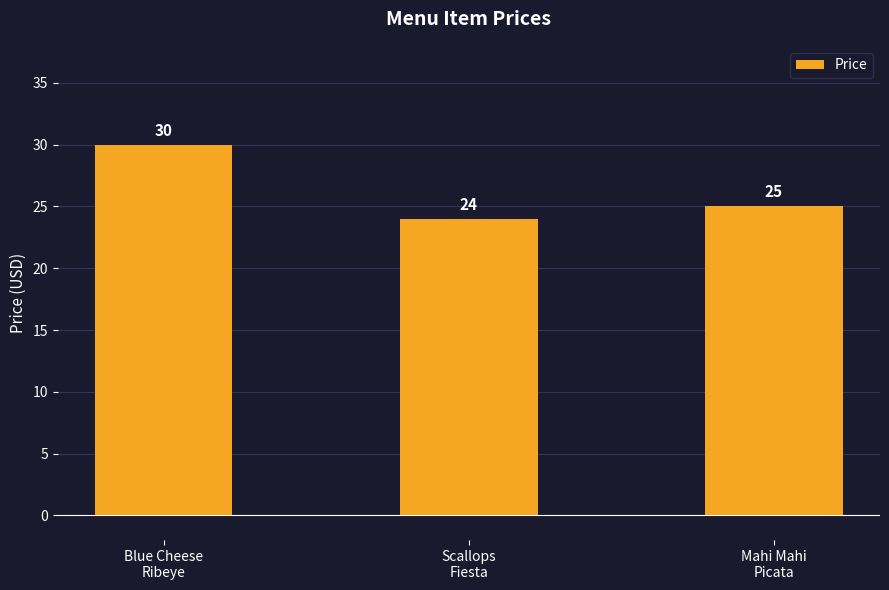

Between Scallops
Fiesta and Blue Cheese
Ribeye, which is larger?

Blue Cheese
Ribeye